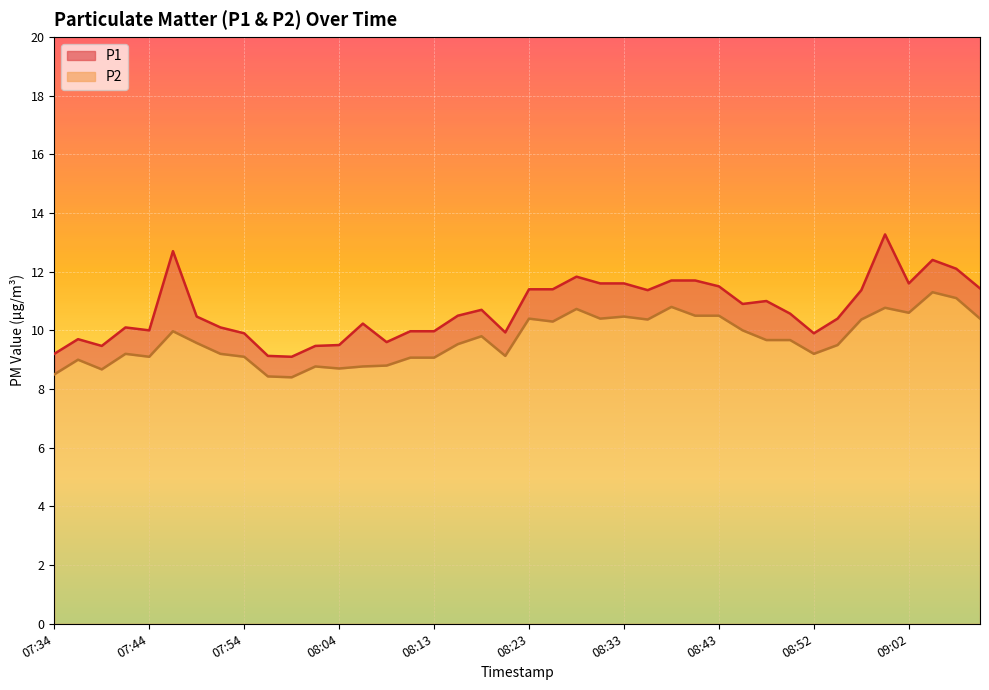

Is the value of P2 at 08:04 greater than the value of P1 at 08:11?

No